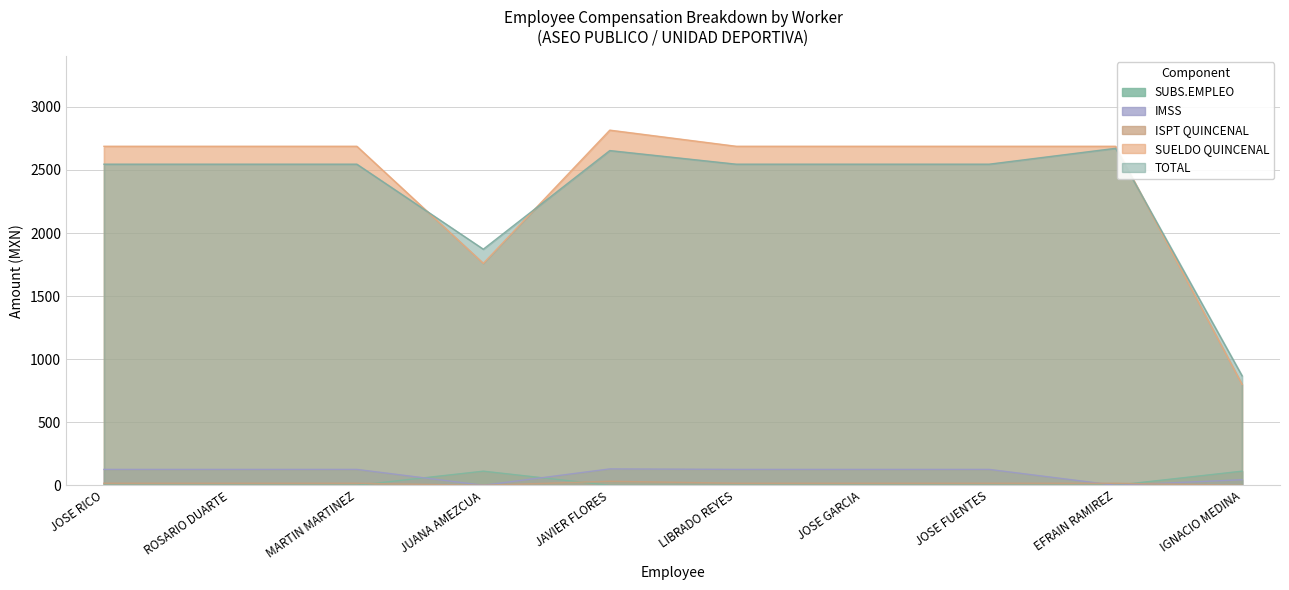

True or false: TOTAL and ISPT QUINCENAL intersect in this chart.

False